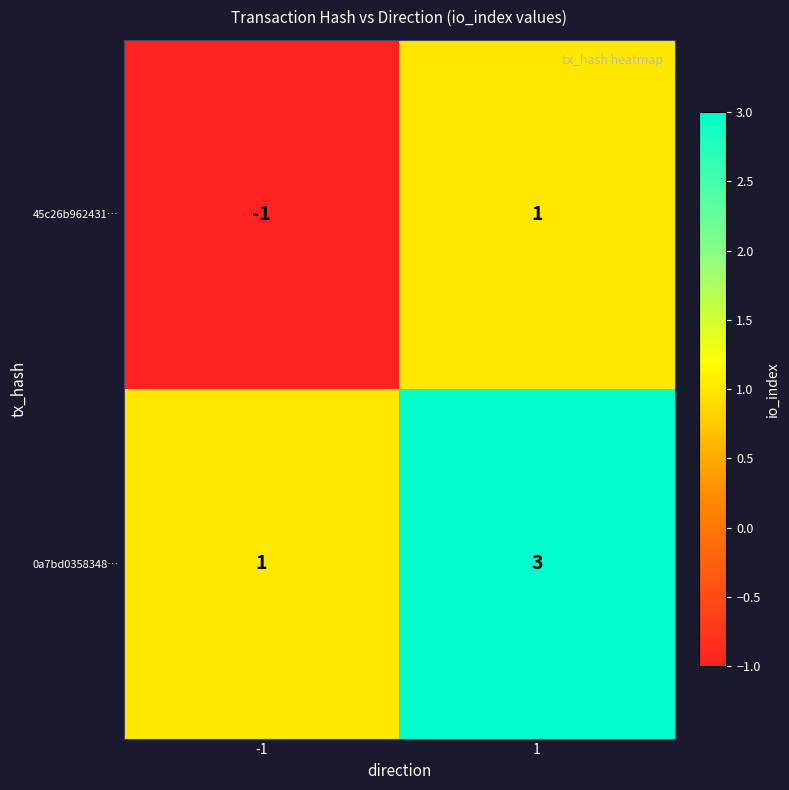

Rank the series at -1 from highest to lowest value.

0a7bd0358348…, 45c26b962431…